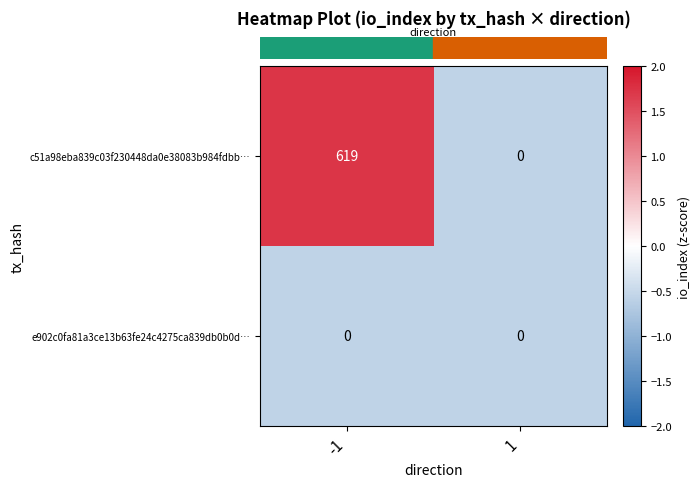

What is the maximum value for c51a98eba839c03f230448da0e38083b984fdbb…?

619